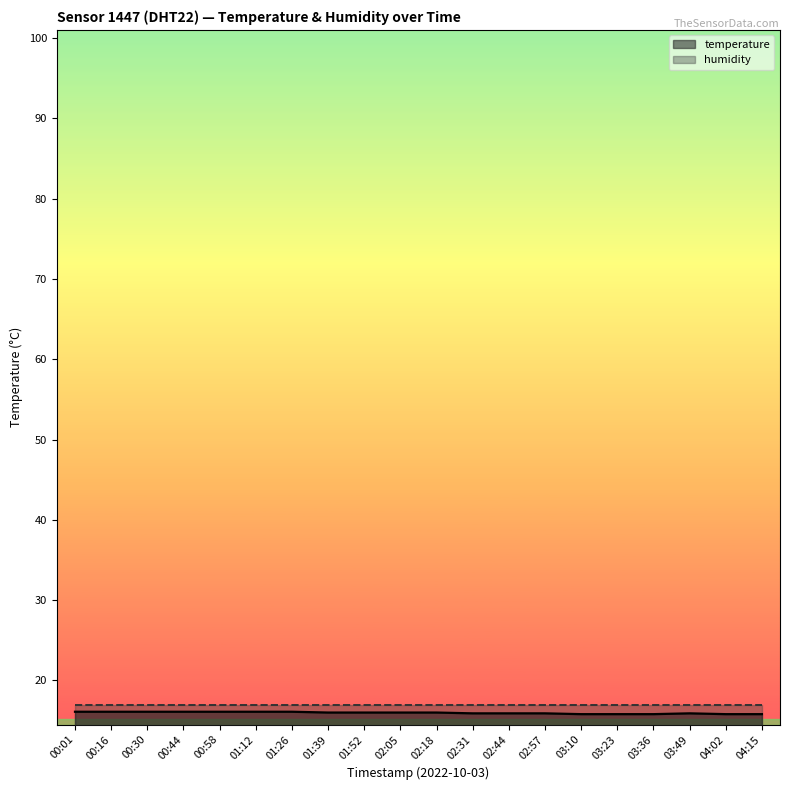

What is the label of the 20th point from the right?

00:01